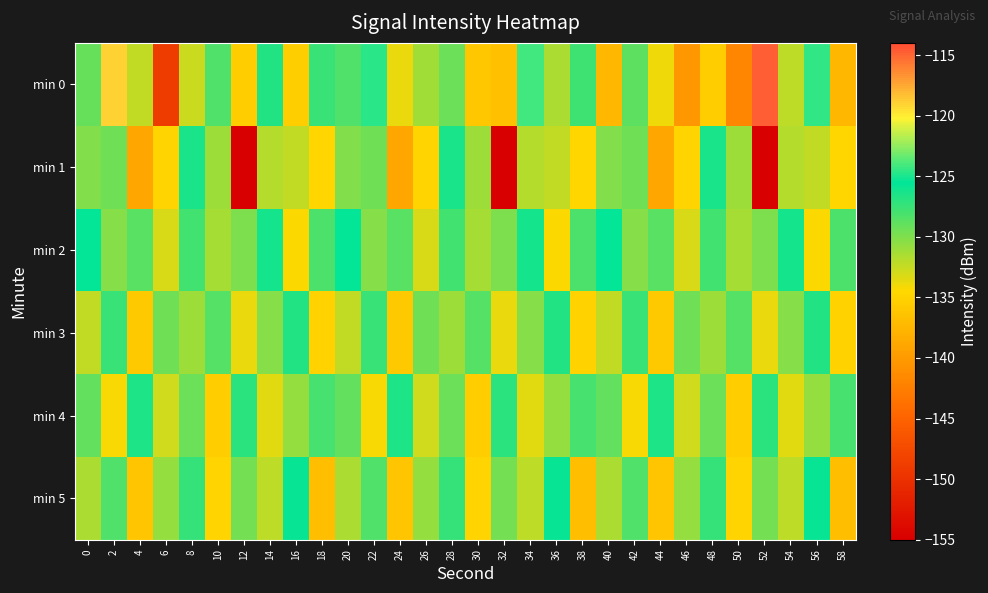

Count the number of categories in the chart.

30